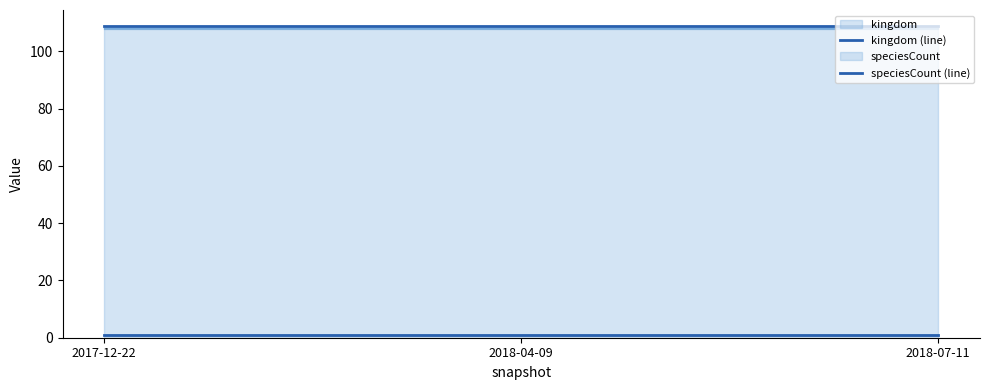

What is the total value across all series at 2018-07-11?

110